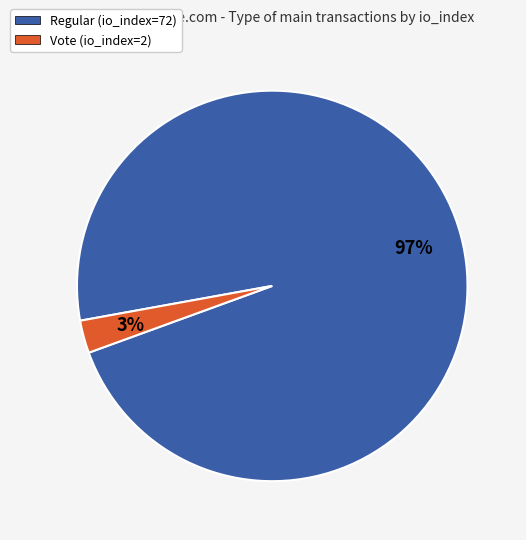

Is Regular (io_index=72) the majority of the pie?

Yes